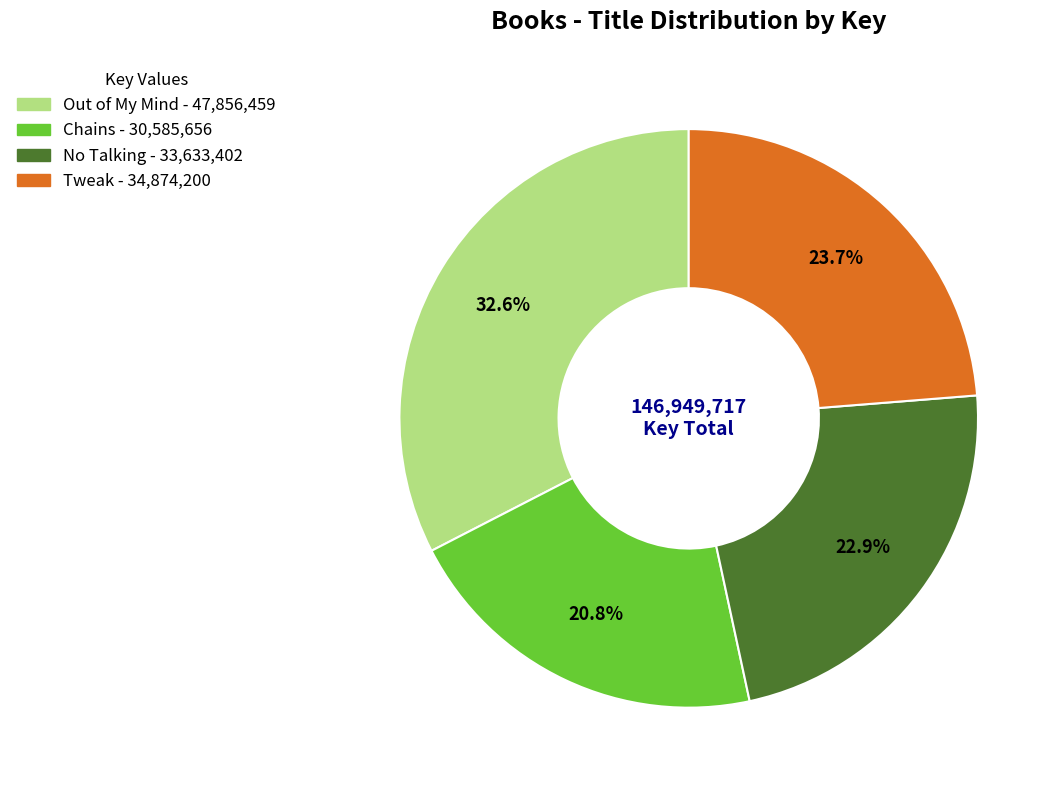

Between No Talking and Tweak, which is larger?

Tweak